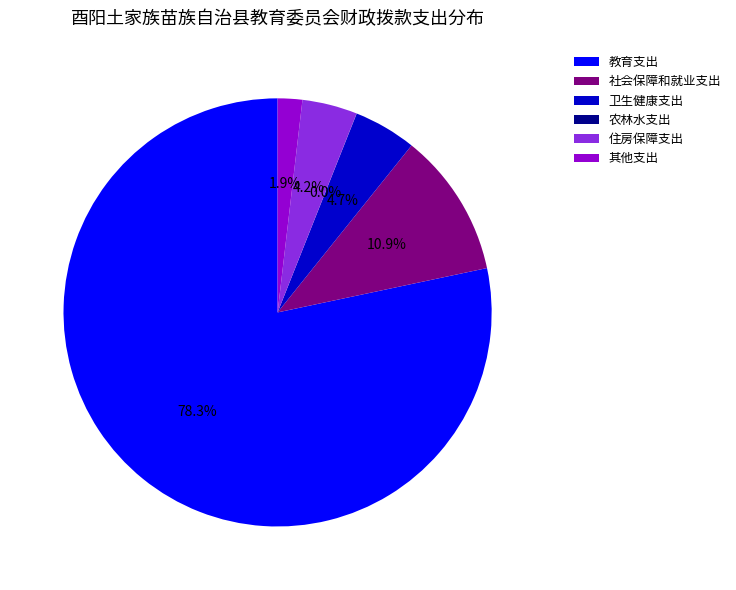

Is 其他支出 the majority of the pie?

No